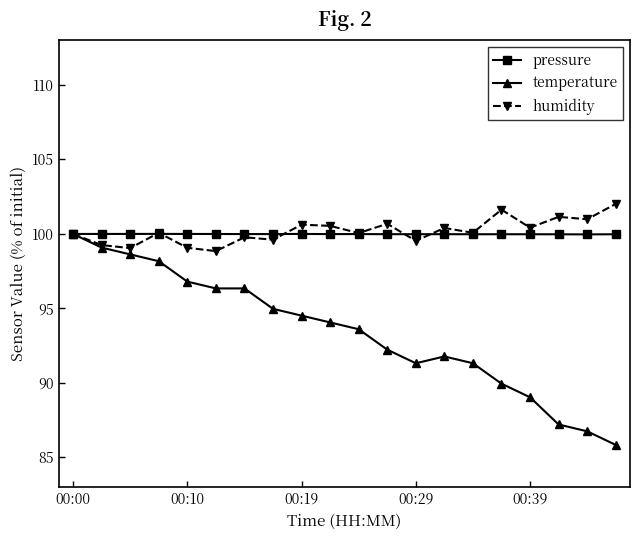

Which series has the widest spread of values?

temperature